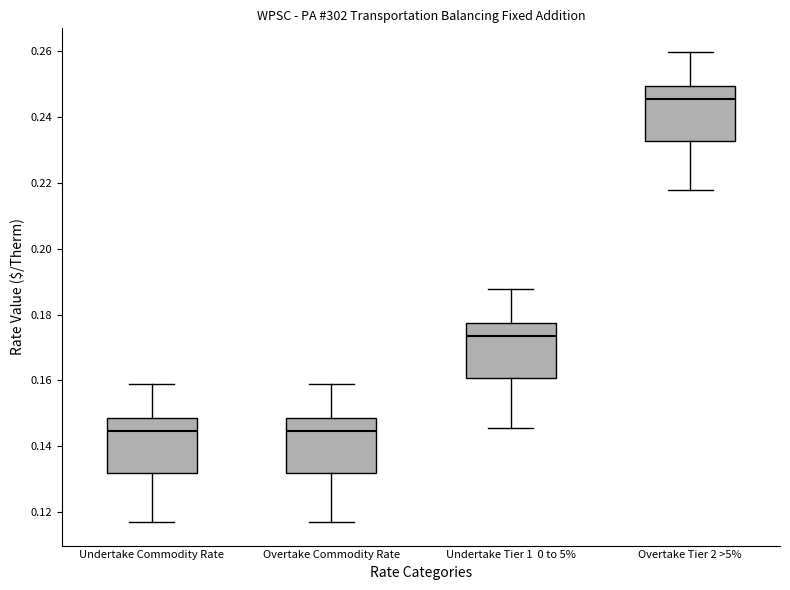

Where does the median line of the box for Undertake Commodity Rate sit on the y-axis? The values are not printed on the chart, so give them approximately, as read against the axis.

0.144